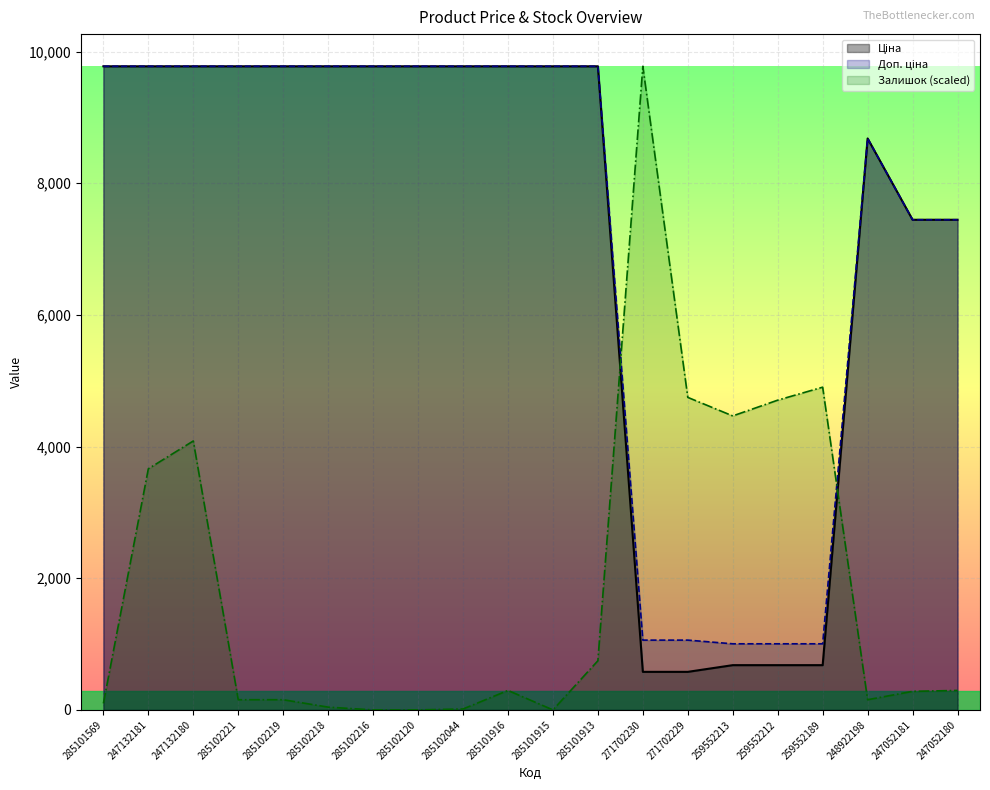

Which series changed the most between 259552212 and 248922198?

Ціна